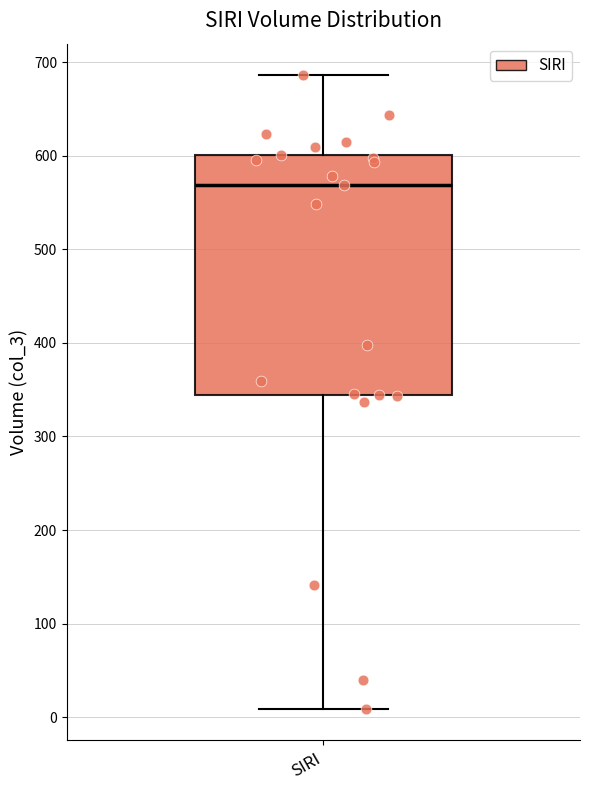

Read this box plot against the y-axis: the position of the median line, the range covered by the box, and the ends of both whiskers. The values are not printed on the chart, so give them approximately, as read against the axis.

median 570, box 340 to 600, whiskers 10 to 690